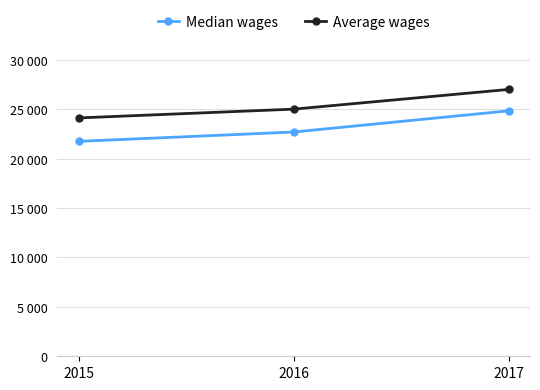

What is the total value across all series at 2016?

47697